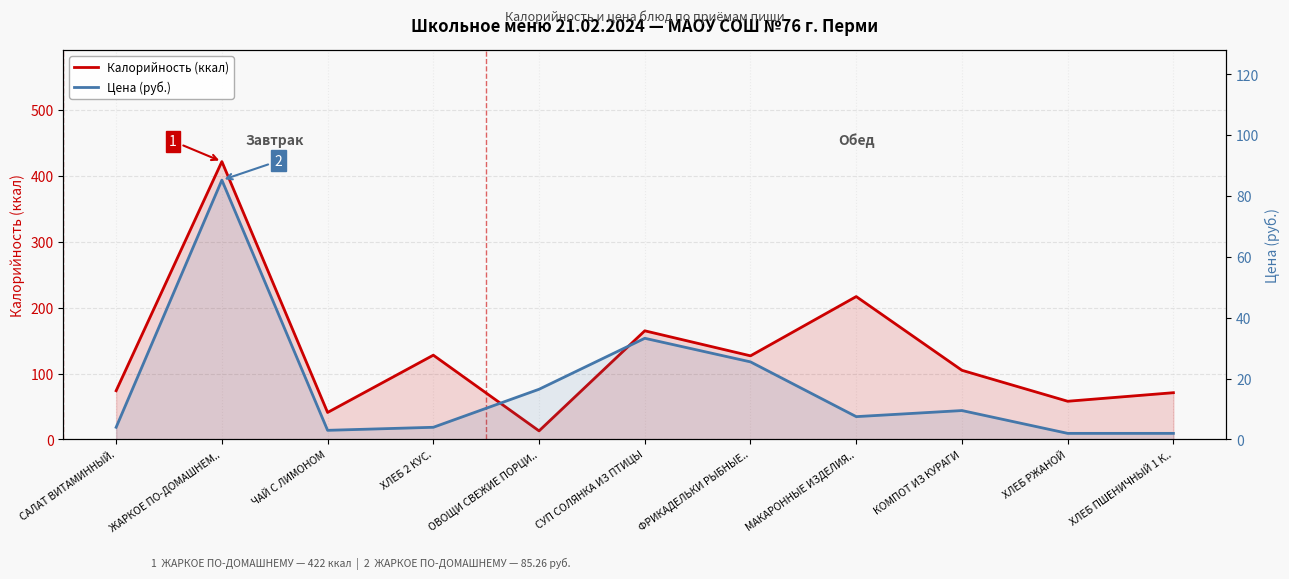

Reading right to left, transcribe all the data shown in this chart.

Калорийность (ккал): 71.0	58.0	105.0	217.0	127.0	165.0	13.0	128.0	41.0	422.0	74.0
Цена (руб.): 2.0	2.0	9.5	7.5	25.5	33.3	16.5	4.0	3.0	85.3	4.0